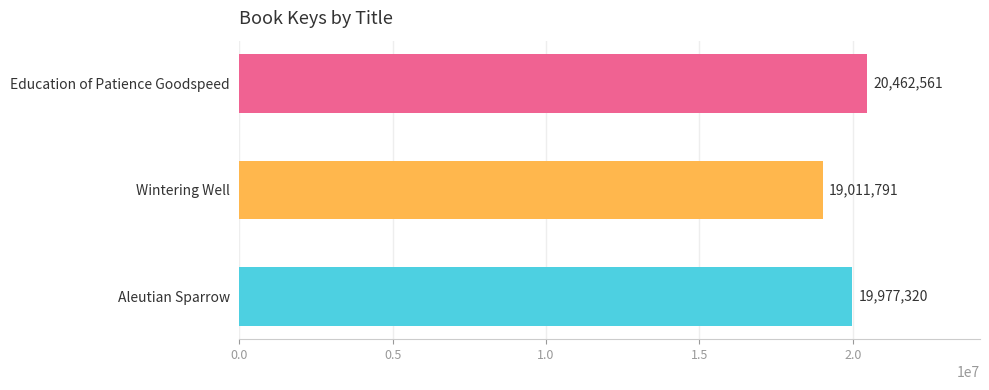

Count the values in the range 19011791 to 20462561.

3